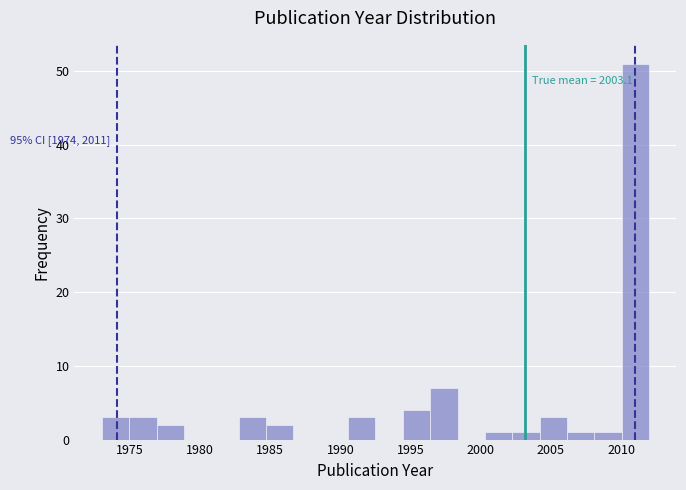

Read against the x-axis, roughly where is the centre of the tallest bar?

2011.0